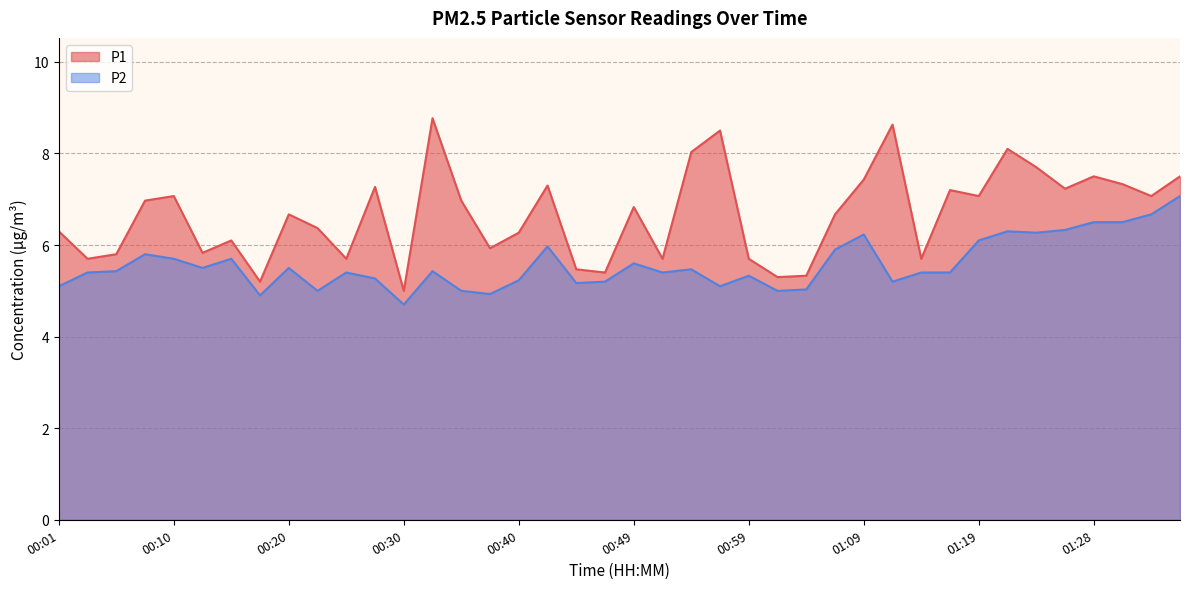

Which category has the highest value in the P2 series?

01:36